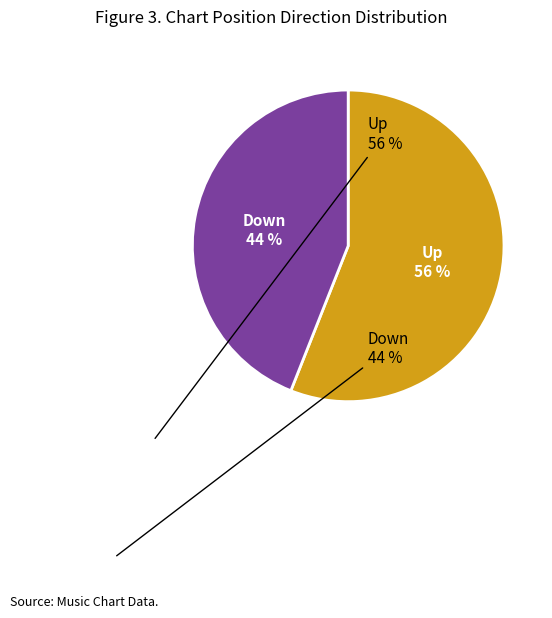

To the nearest percent, what is the average slice percentage?

50%